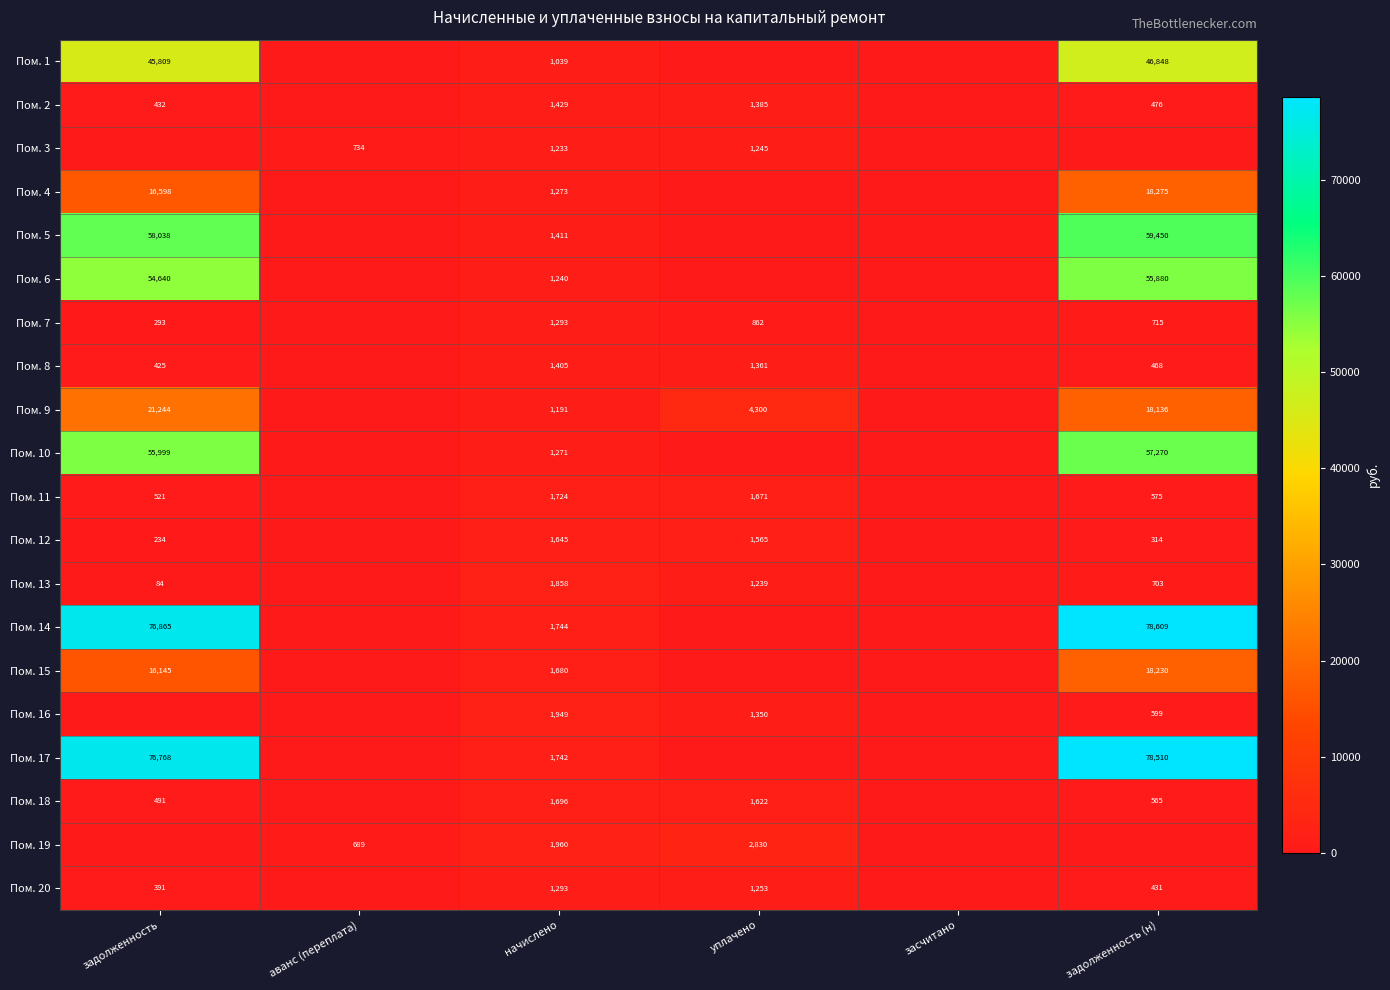

What is the sum of the Пом. 11 values at начислено and задолженность (н)?

2299